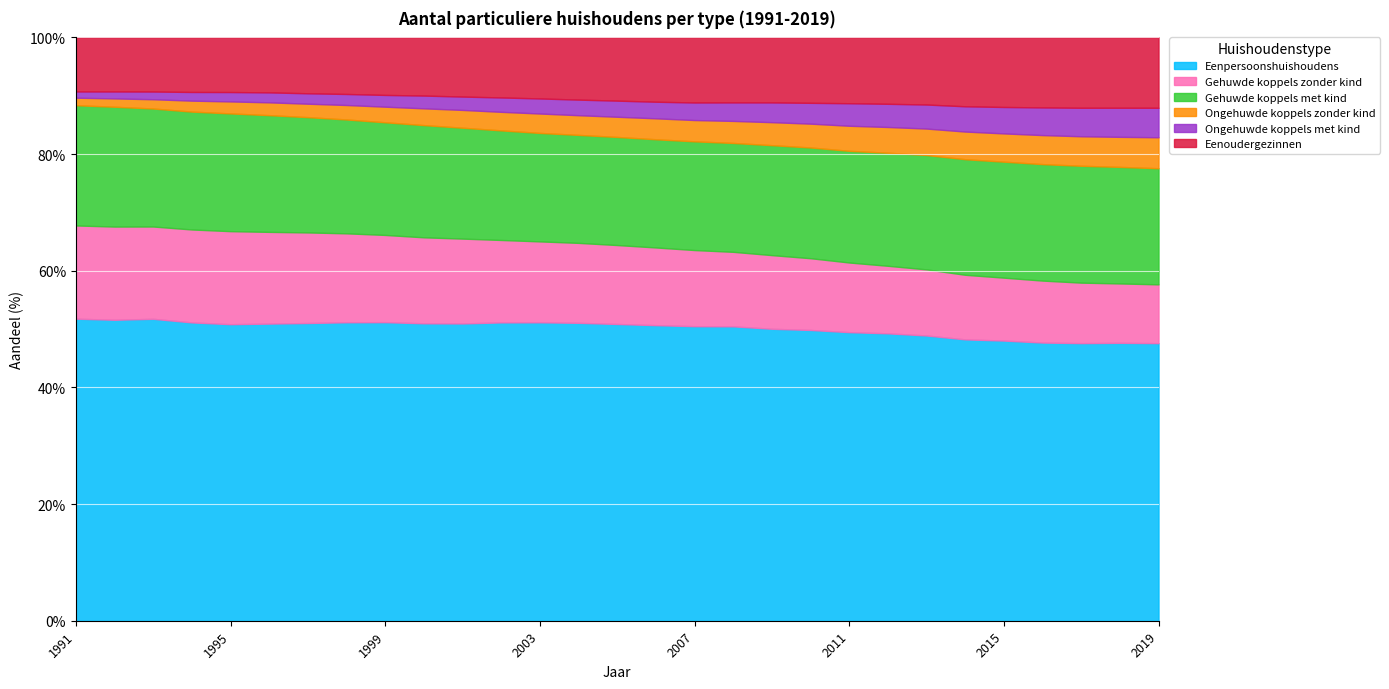

The Eenpersoonshuishoudens series shows 49.5 at 2011. True or false?

True